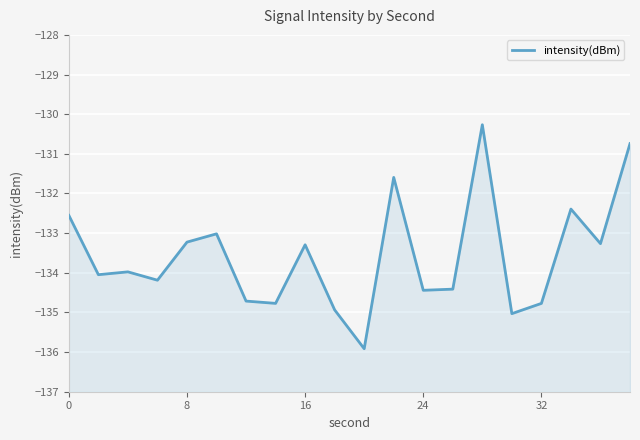

How many lines are shown in the chart?

1